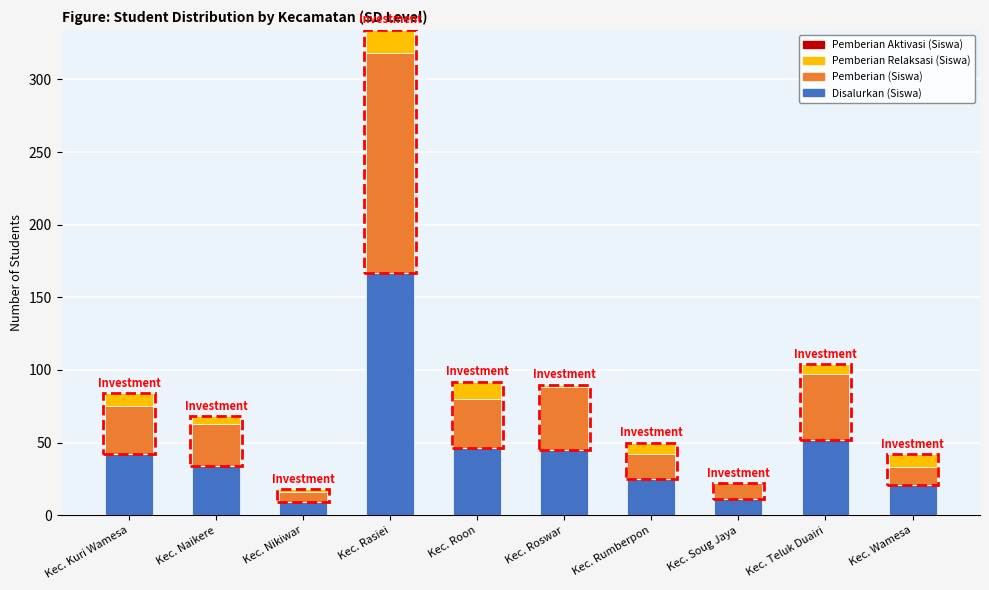

At which label does Disalurkan (Siswa) reach its peak?

Kec. Rasiei